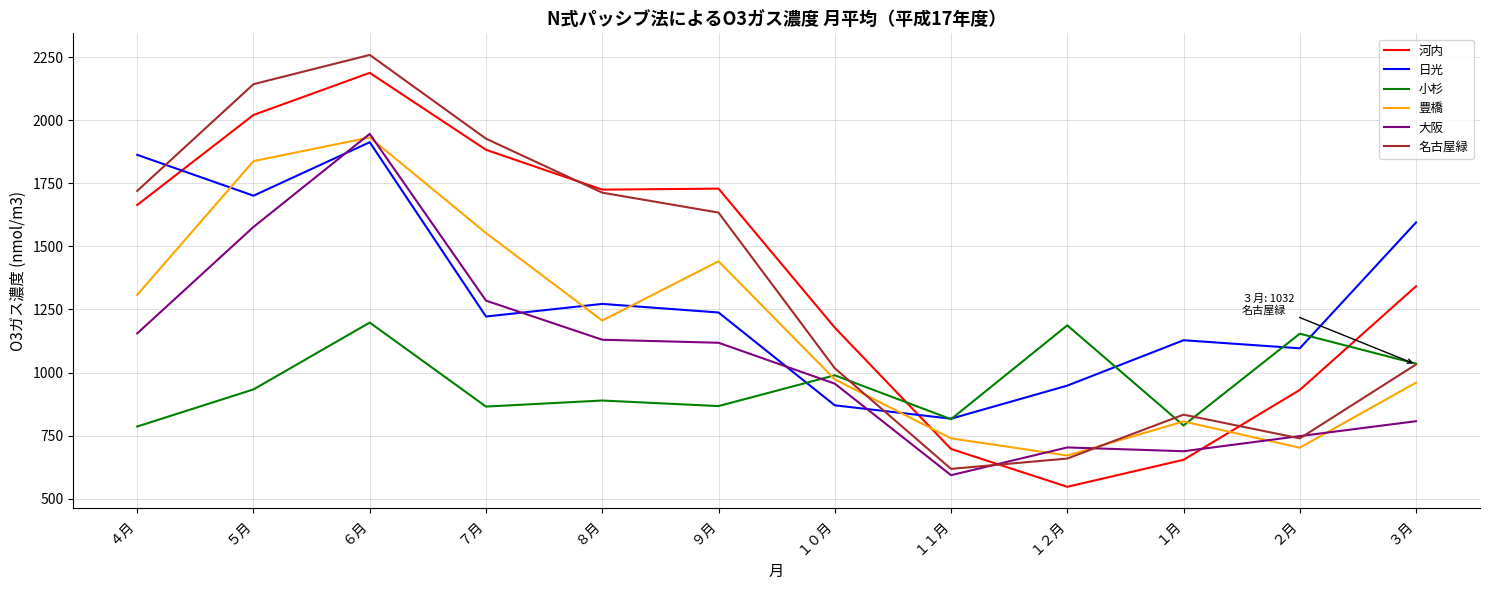

True or false: 日光 and 豊橋 intersect in this chart.

True